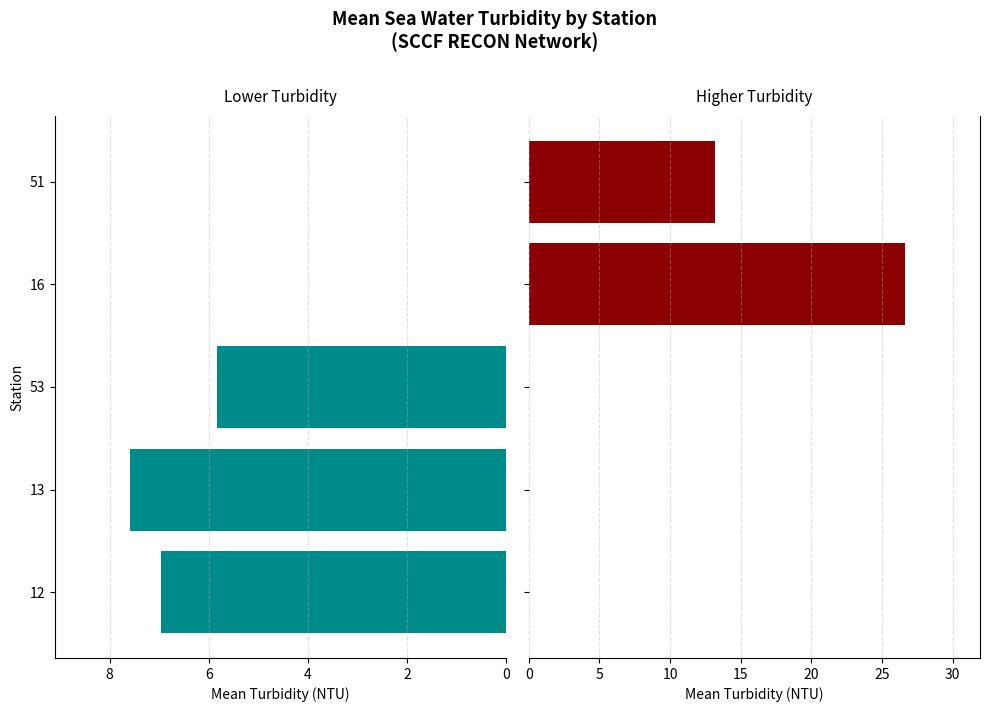

True or false: Higher Turbidity has a value of 11.5 at 13.

False